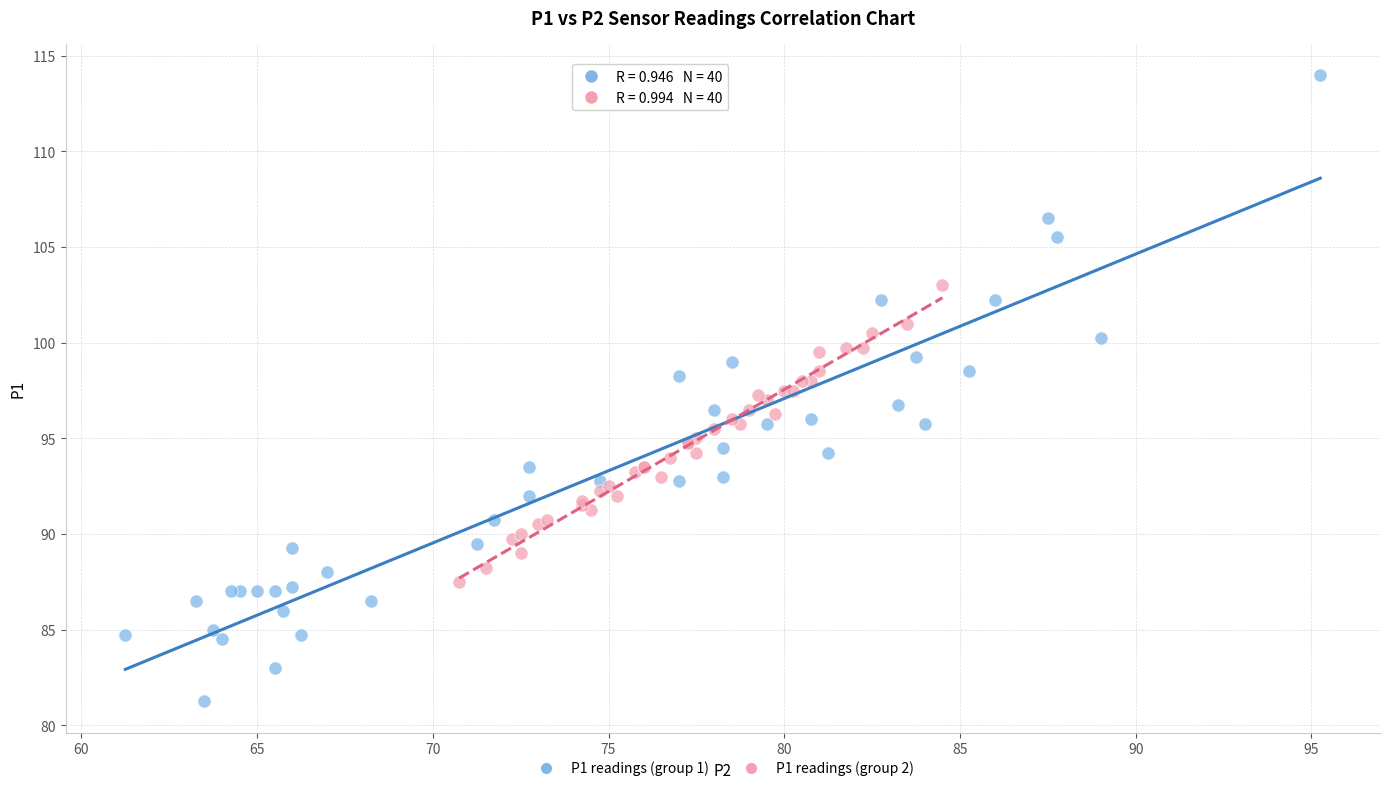

Which series has the widest spread of Y values?

P1 readings (group 1)